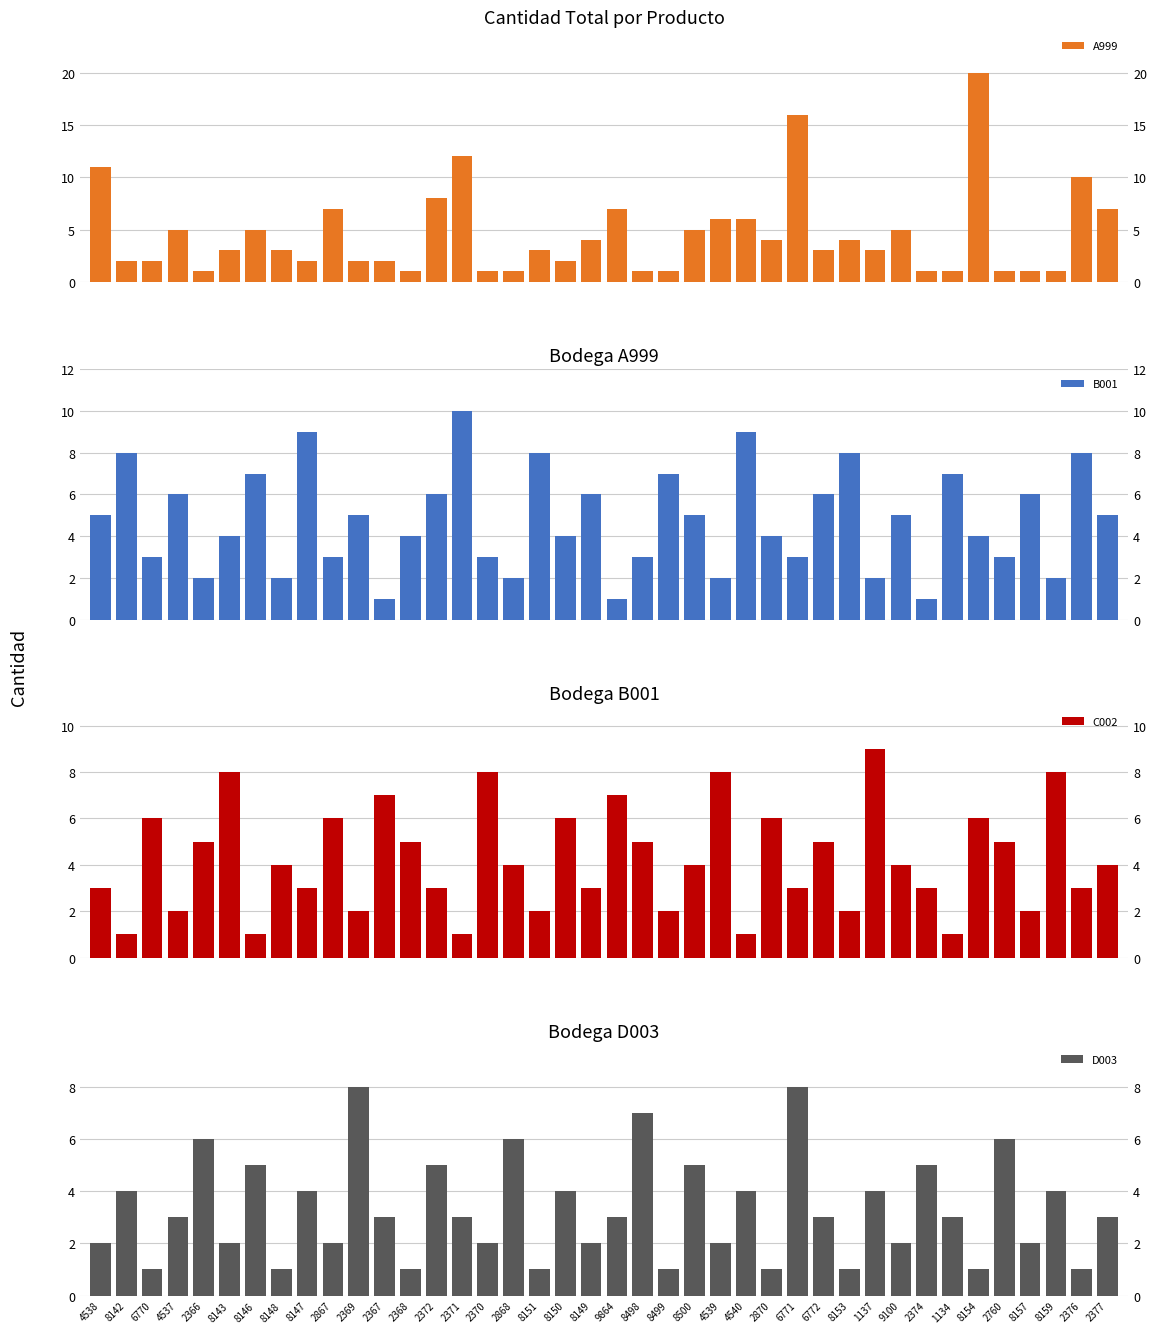

Is it true that B001 equals 2 at 1137?

True